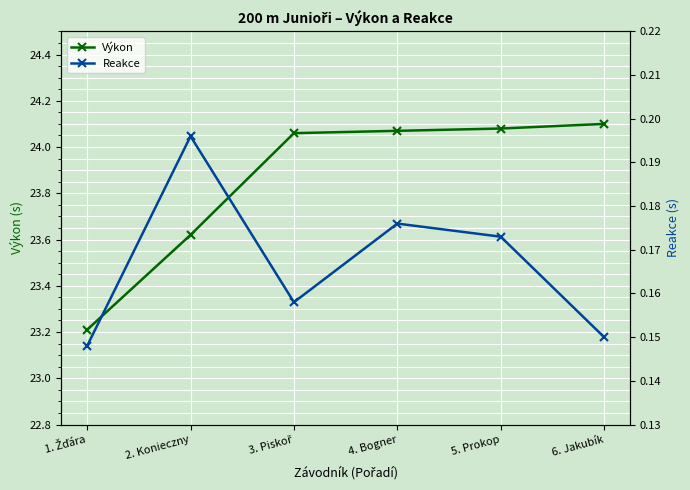

At which label does Výkon reach its minimum?

1. Žďára